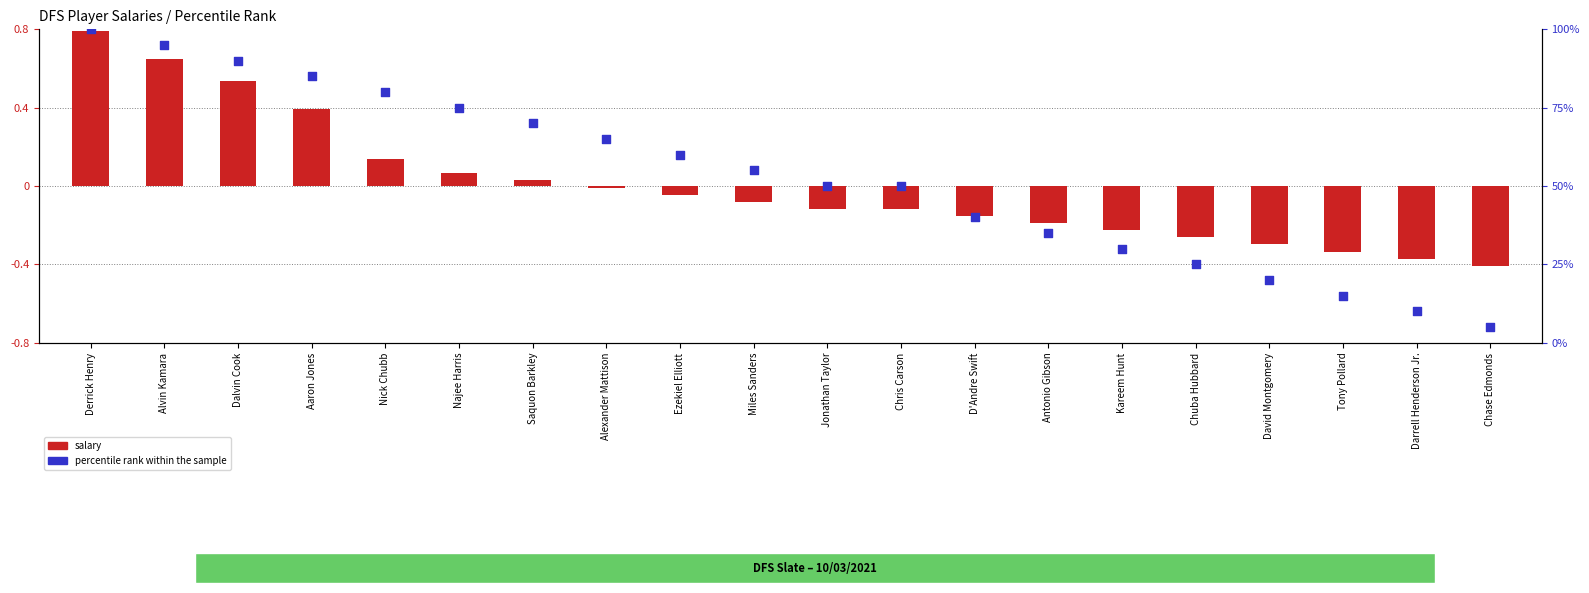

Which series reaches the maximum Y coordinate?

percentile rank within the sample